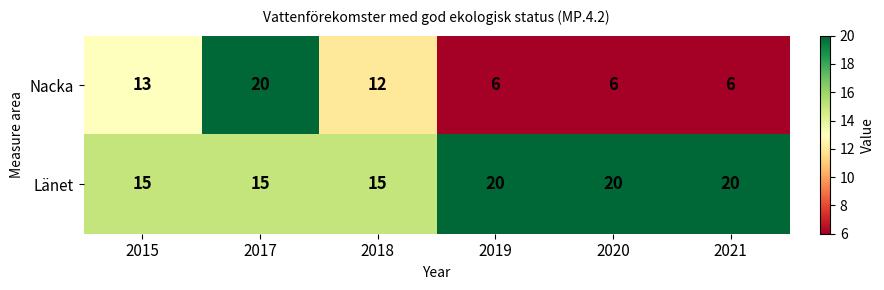

Which series has the widest spread of values?

Nacka